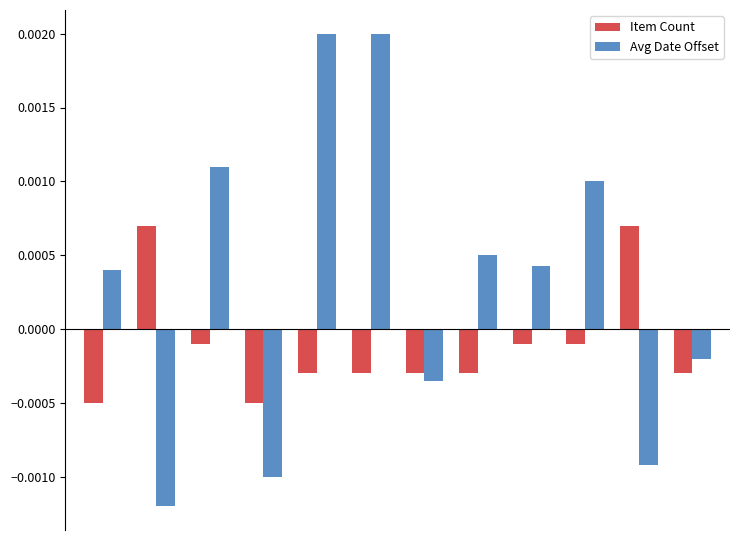

How many groups of bars are there?

12